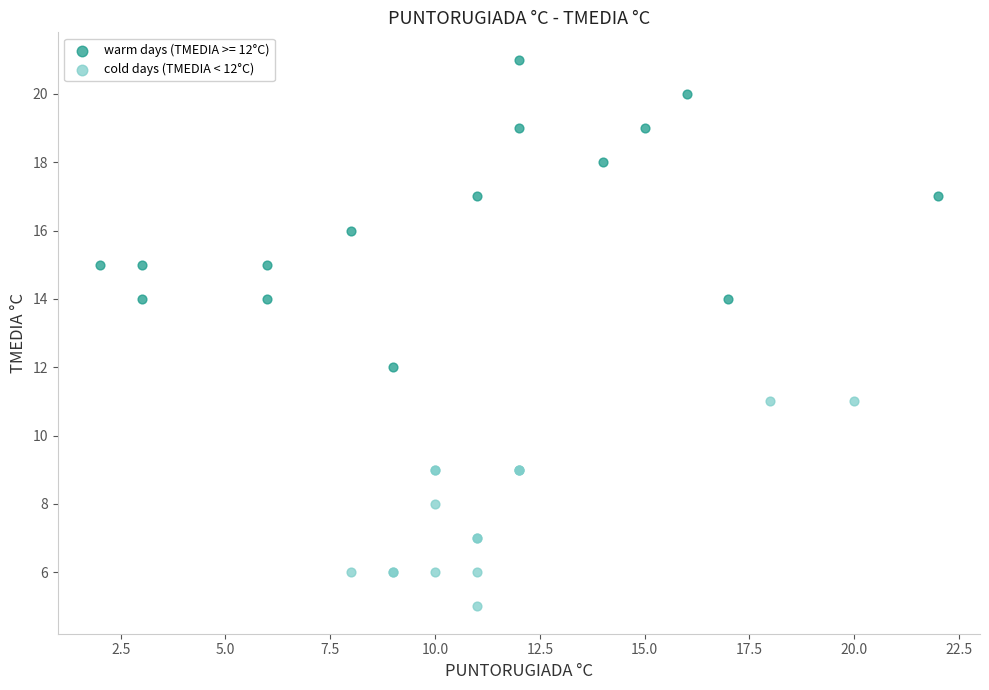

Which series contains the highest Y value?

warm days (TMEDIA >= 12°C)